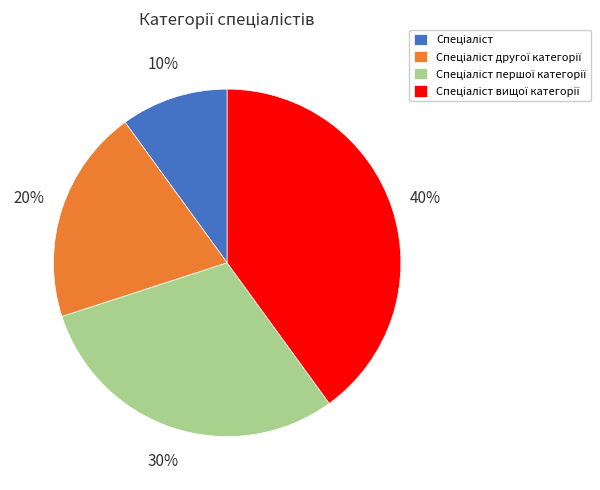

To the nearest percent, what is the difference between the largest and smallest slice percentages?

30%